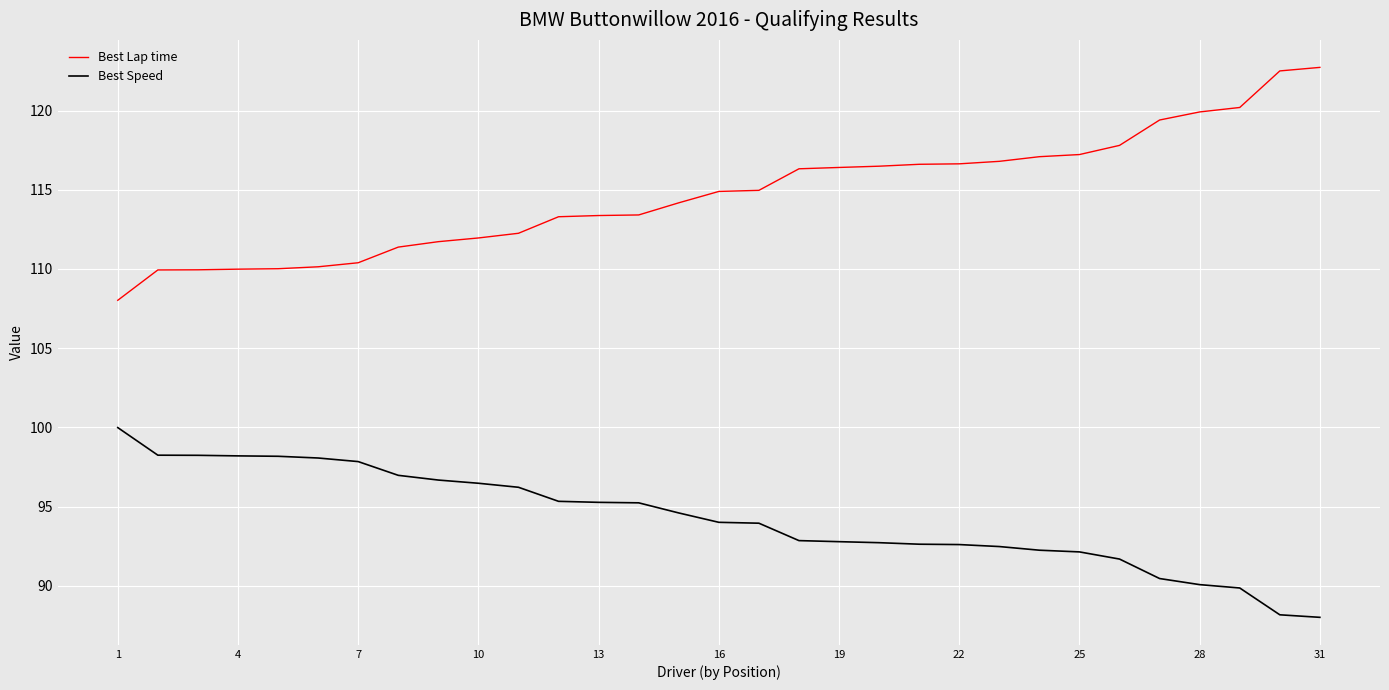

Rank the series by their maximum value, from lowest to highest.

Best Speed, Best Lap time